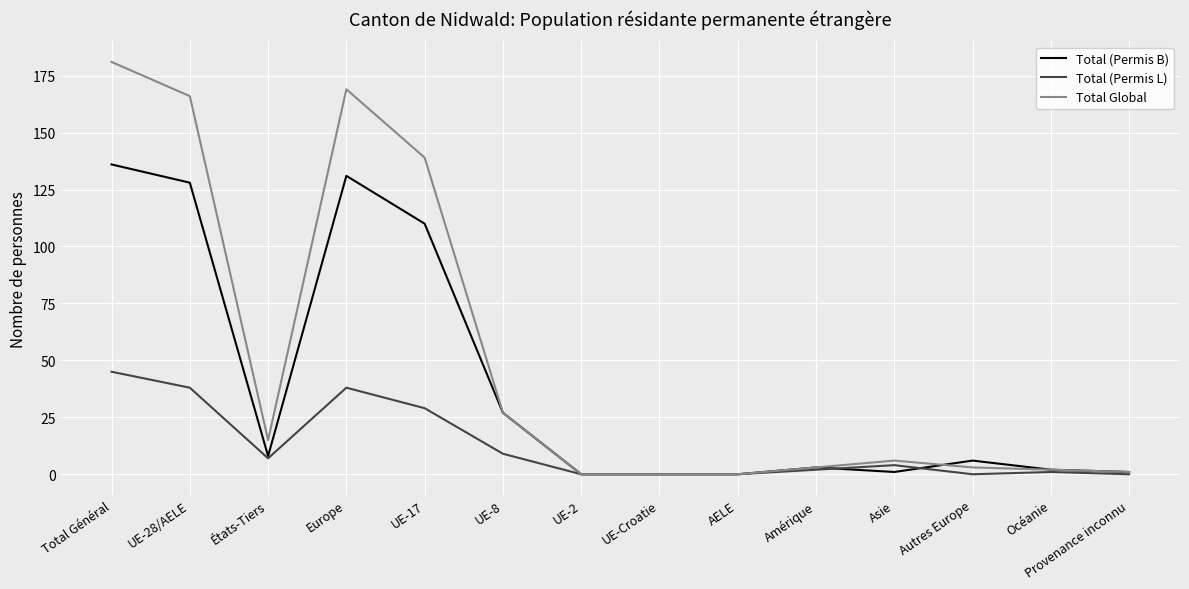

How many lines are shown in the chart?

3